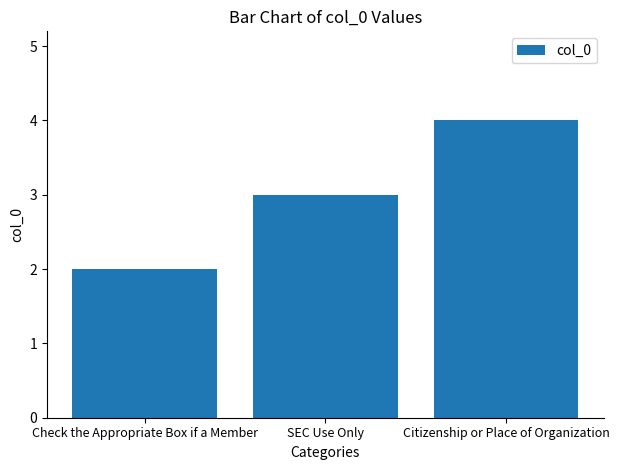

List the labels in order of value, smallest first.

Check the Appropriate Box if a Member, SEC Use Only, Citizenship or Place of Organization